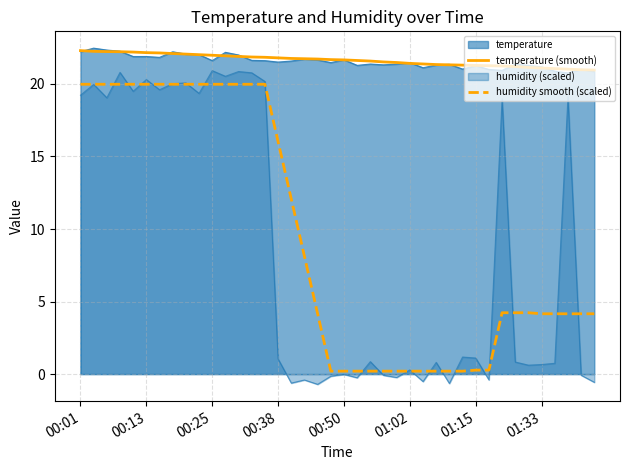

True or false: humidity smooth (scaled) and temperature (smooth) intersect in this chart.

False